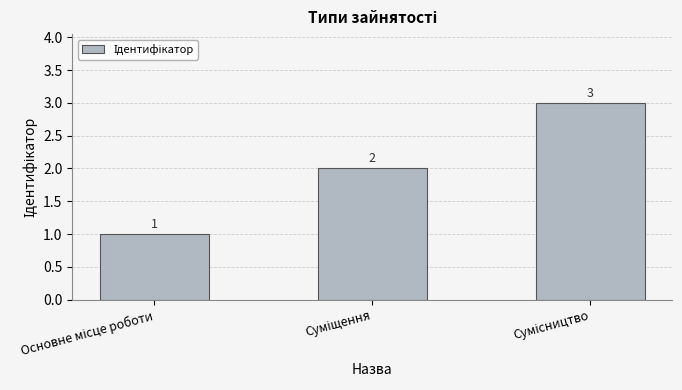

What is the sum of all values?

6